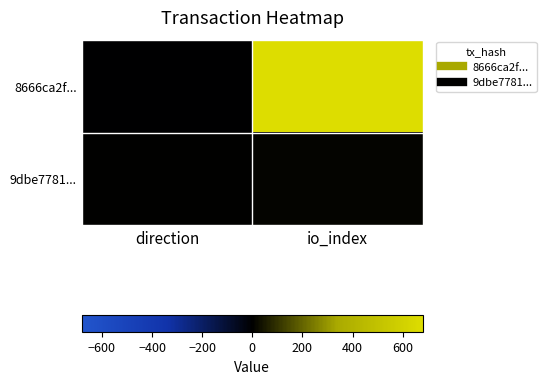

At io_index, list the series in order from smallest to largest.

9dbe7781..., 8666ca2f...